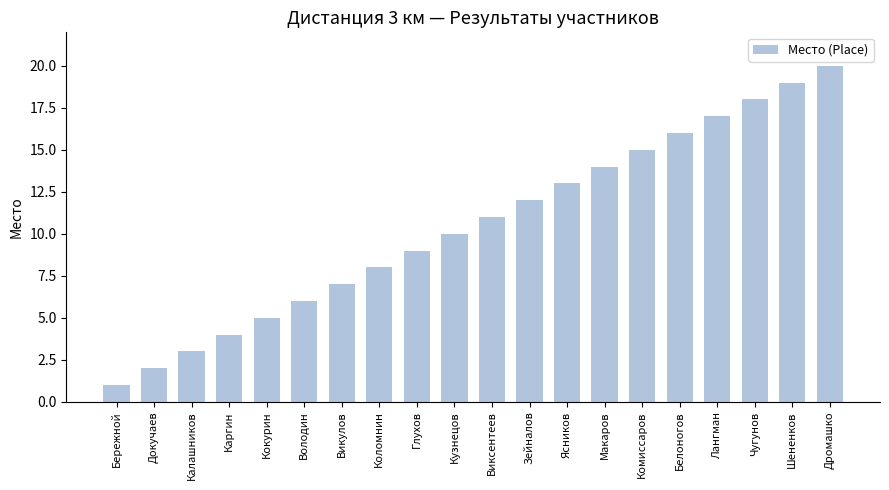

Is it true that the value at Каргин is 1?

False